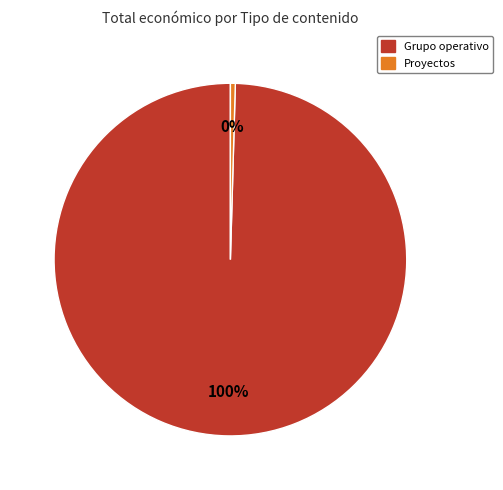

Count the number of slices in the pie.

2